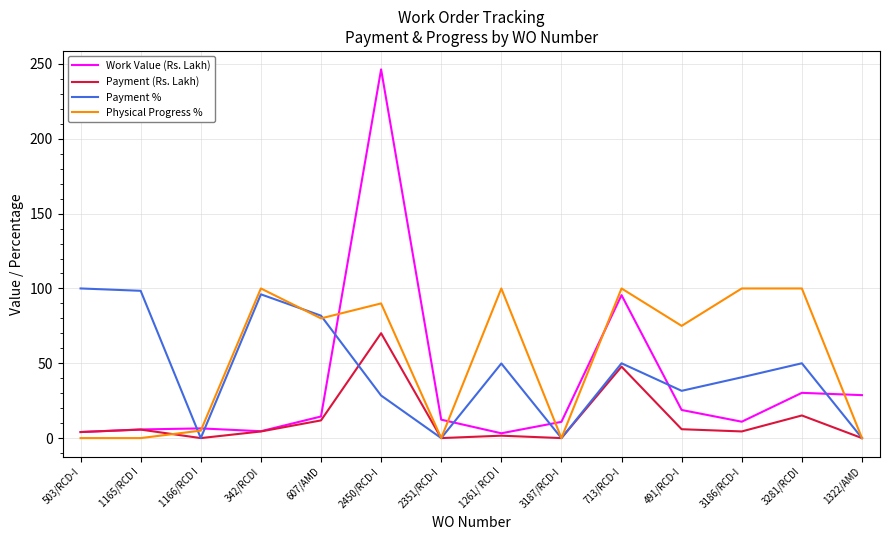

What is the total value across all series at 1322/AMD?

28.7